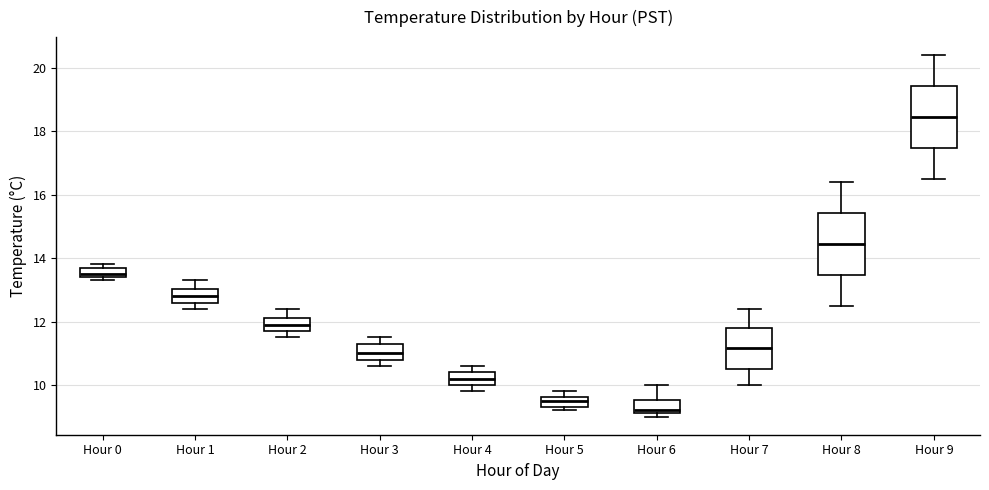

Which box's median line is the highest?

Hour 9